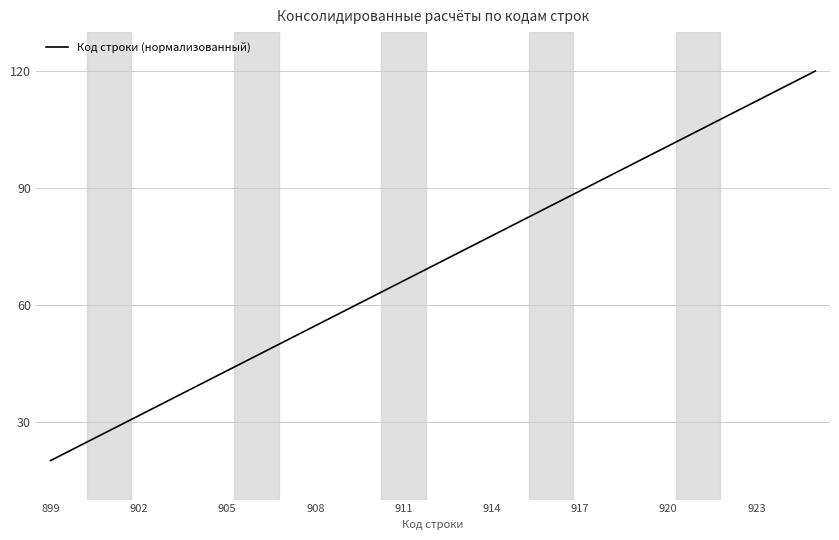

What is the smallest value displayed?

20.0